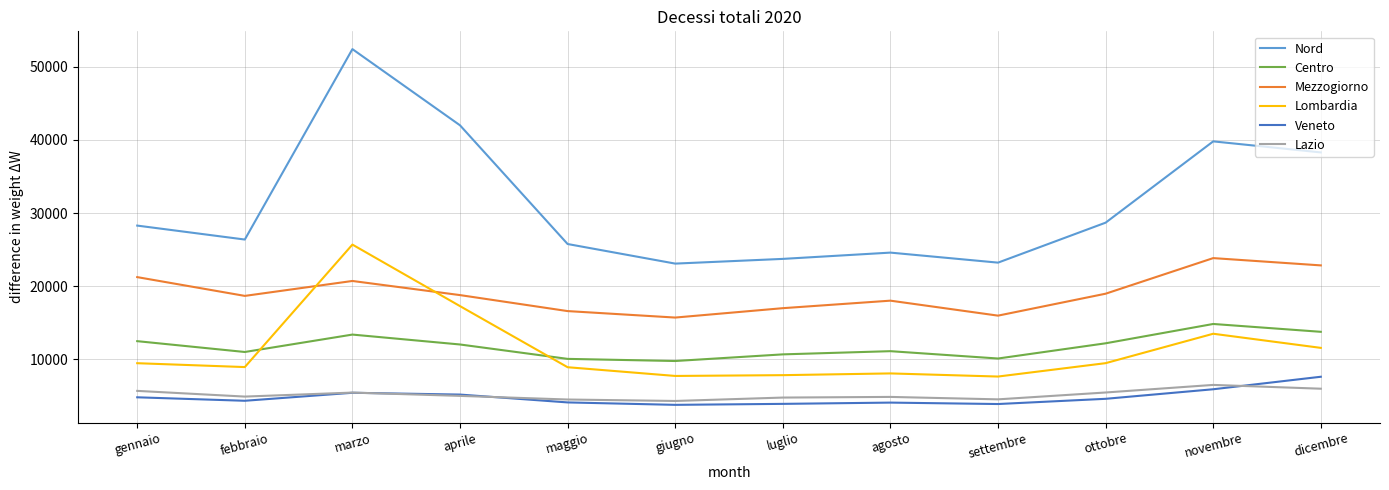

Count the number of categories in the chart.

12